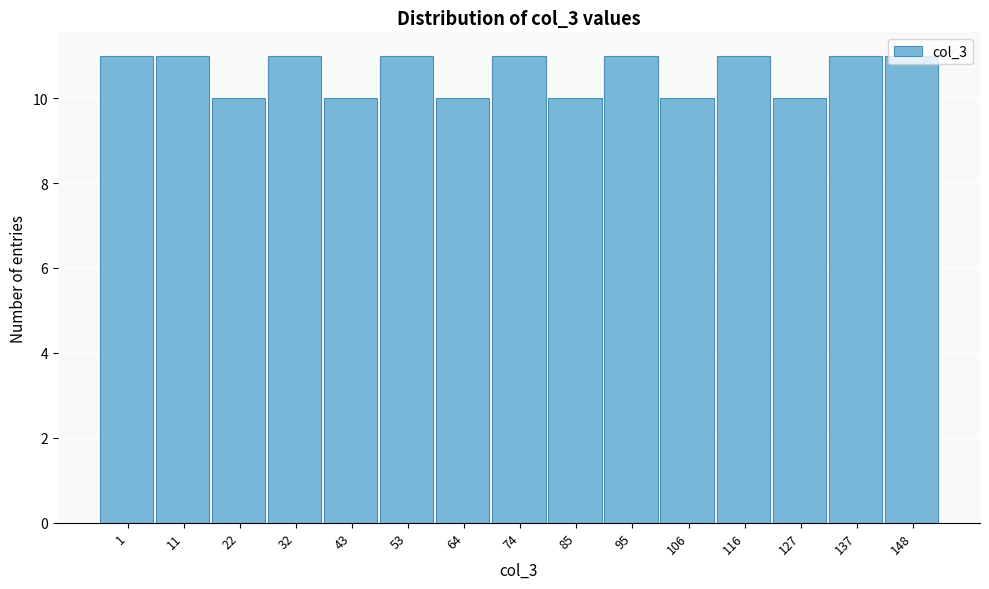

What is the sum of all values?

159